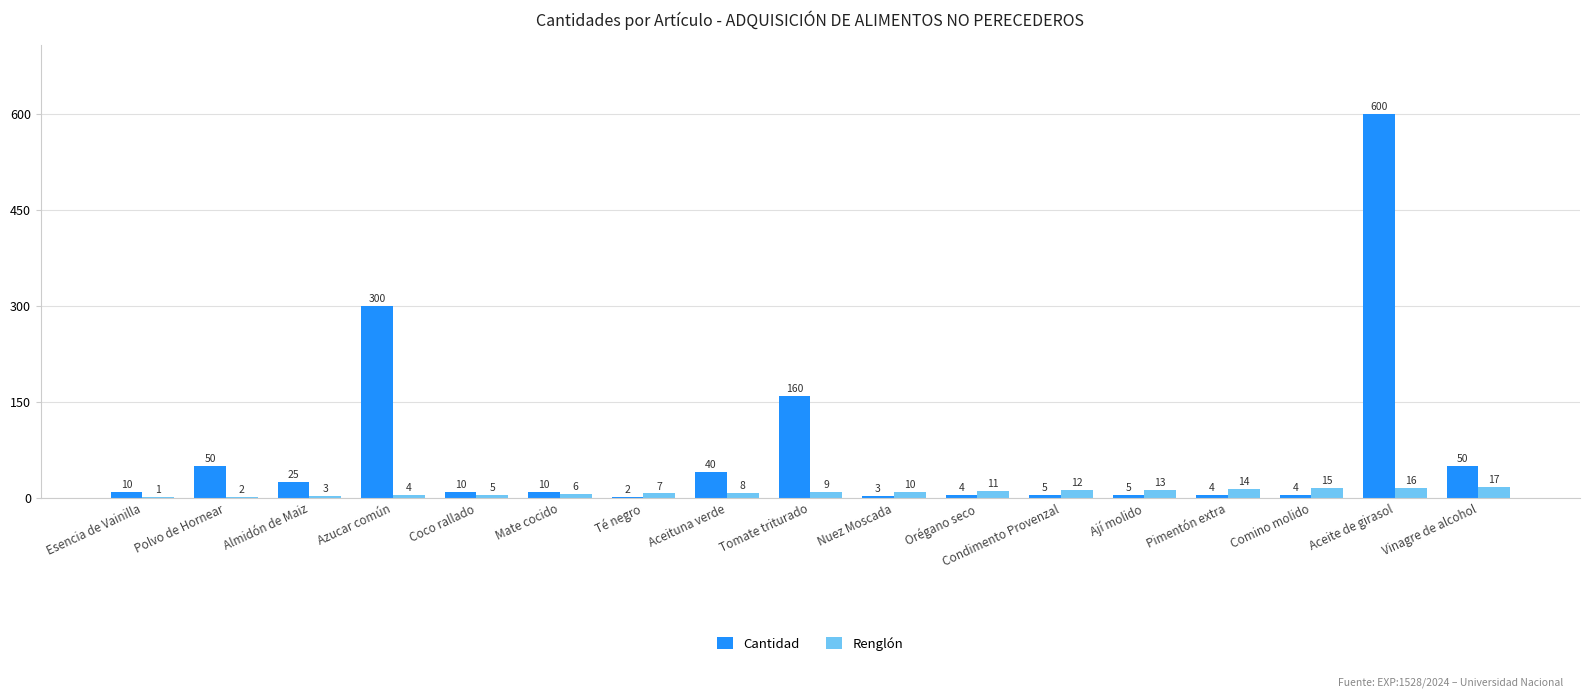

Is it true that Cantidad equals 5 at Condimento Provenzal?

True